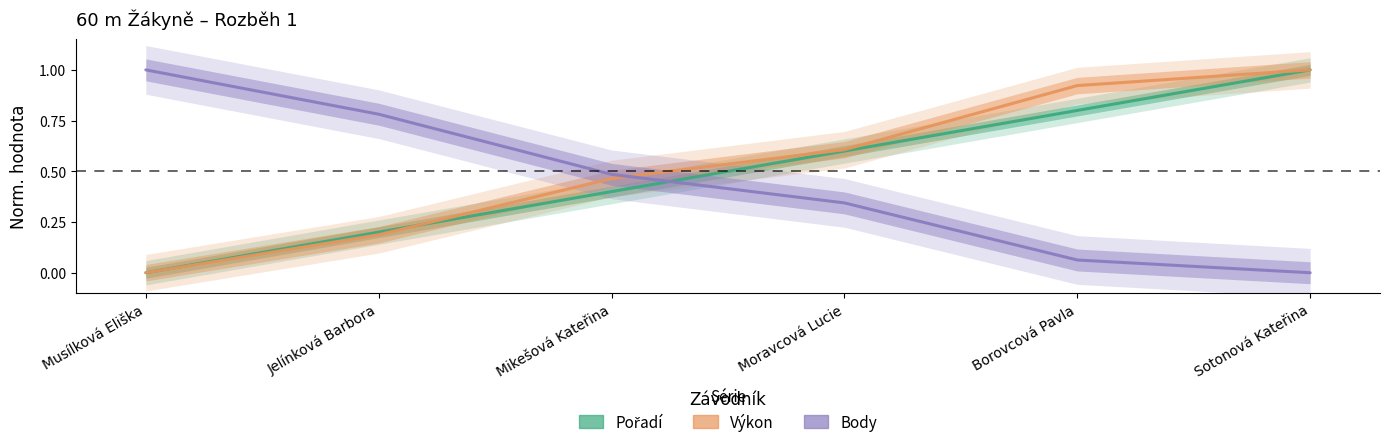

Which series has the largest total across all categories?

Výkon